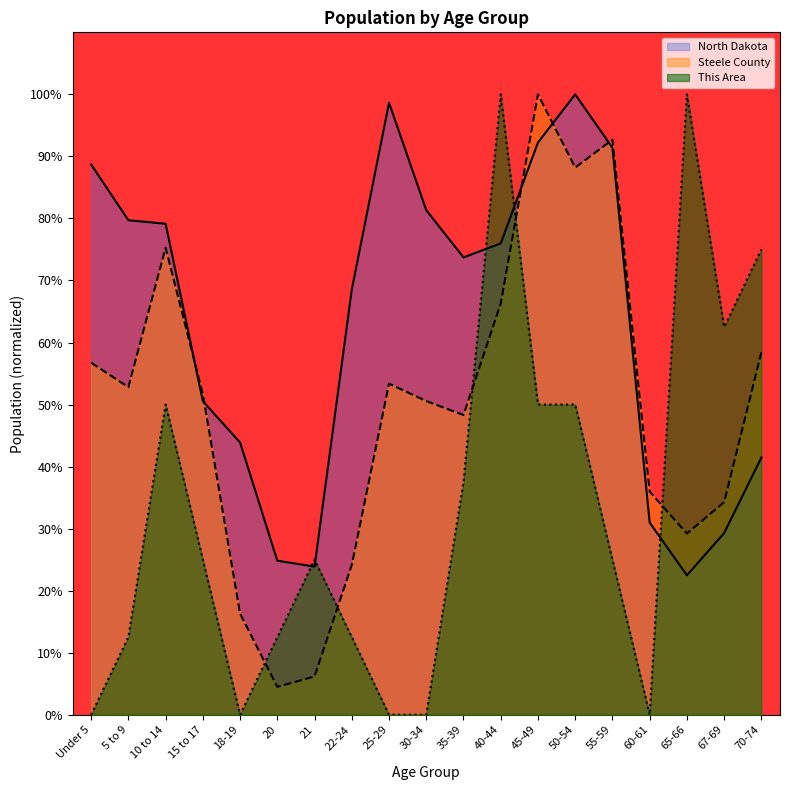

The value of Steele County at 40-44 is 118.2. True or false?

False